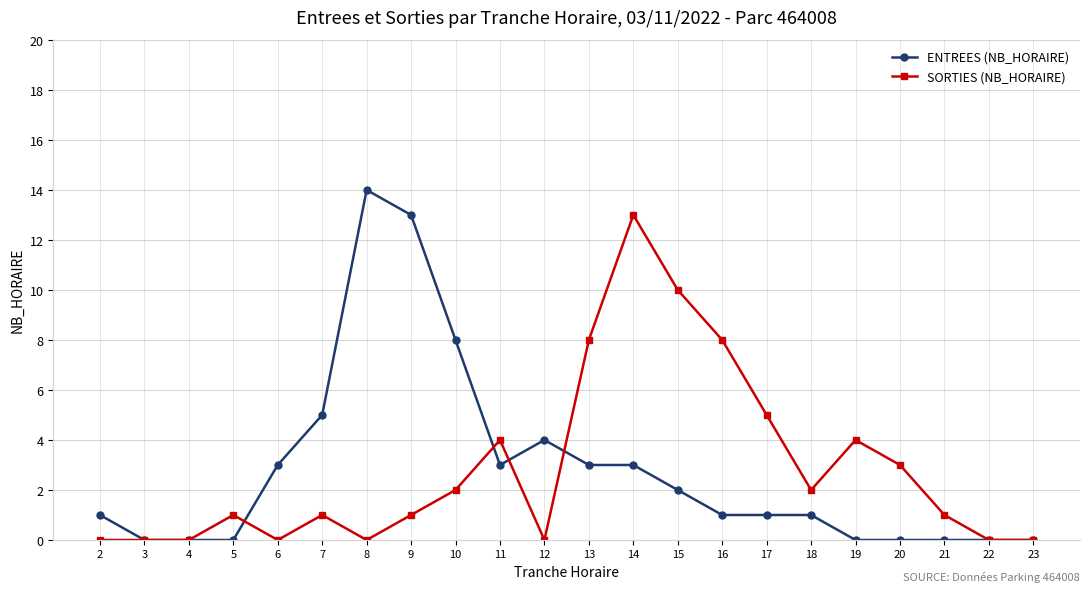

What are all the series names shown in the legend?

ENTREES (NB_HORAIRE), SORTIES (NB_HORAIRE)